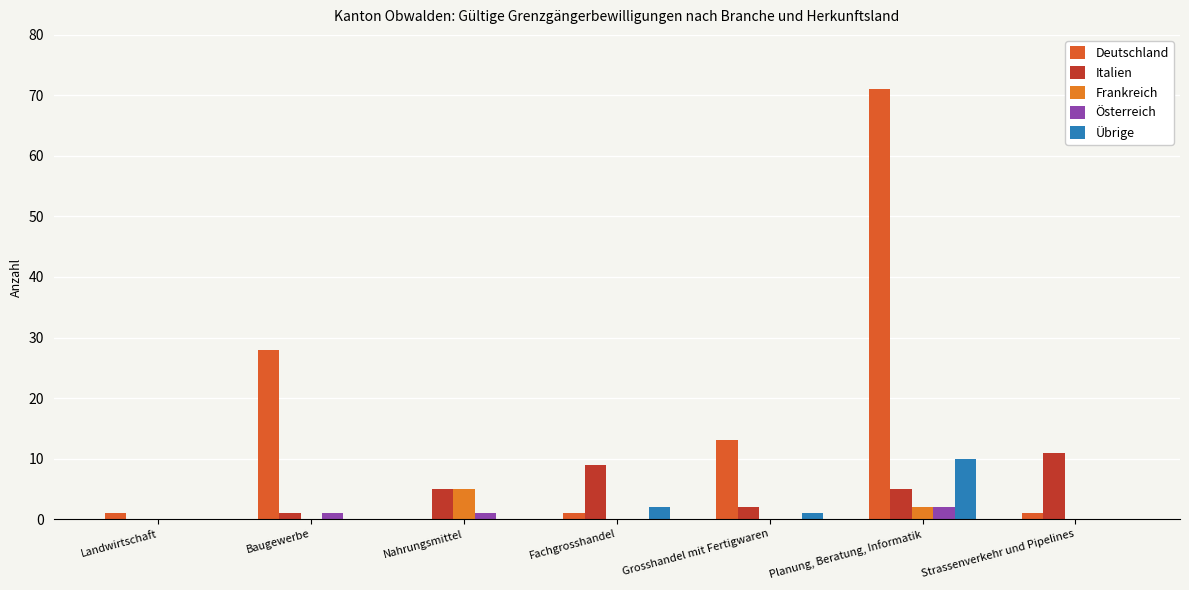

True or false: Übrige has a value of 1 at Fachgrosshandel.

False